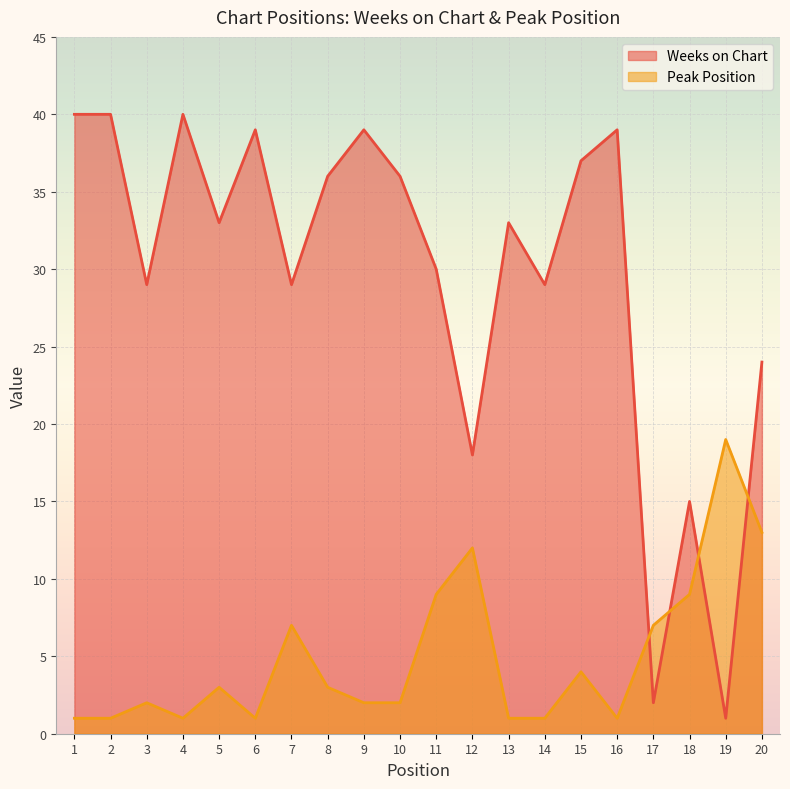

List the series in order of their peak value, highest first.

Weeks on Chart, Peak Position